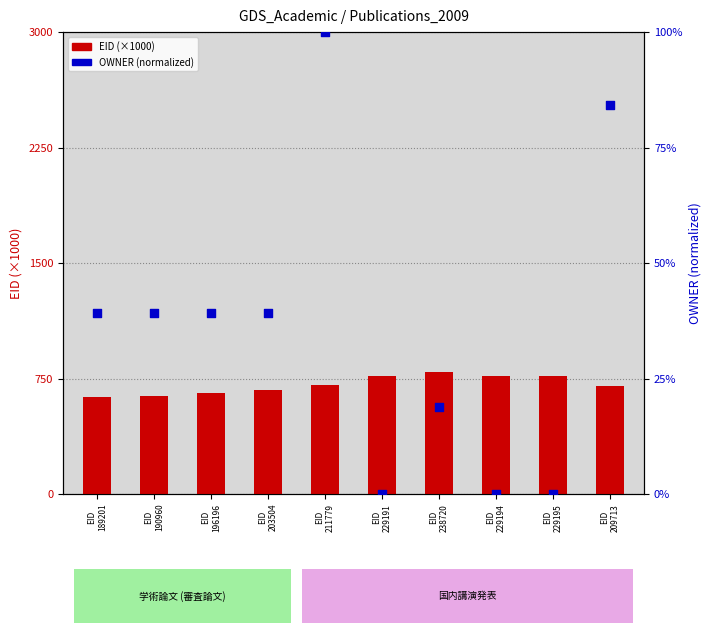

Which series reaches the maximum Y coordinate?

EID (×1000)